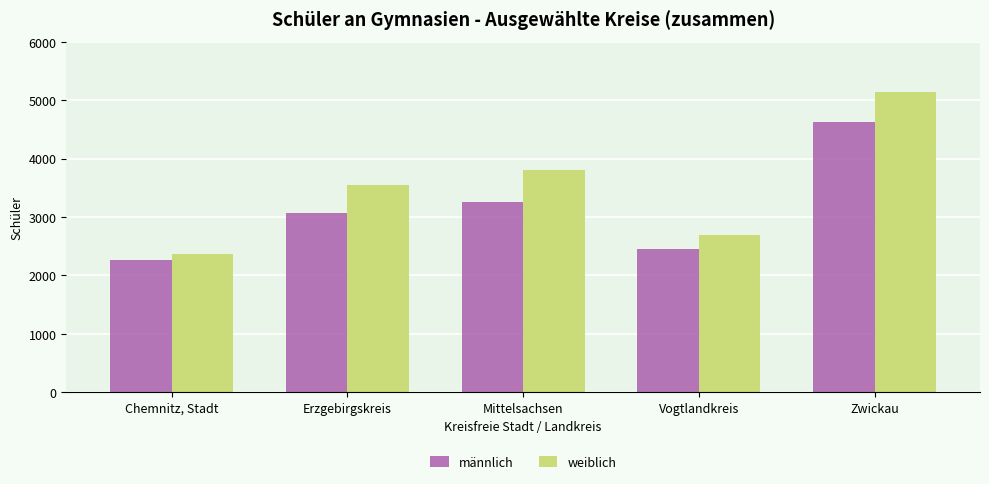

What is the minimum value shown in the chart?

2260